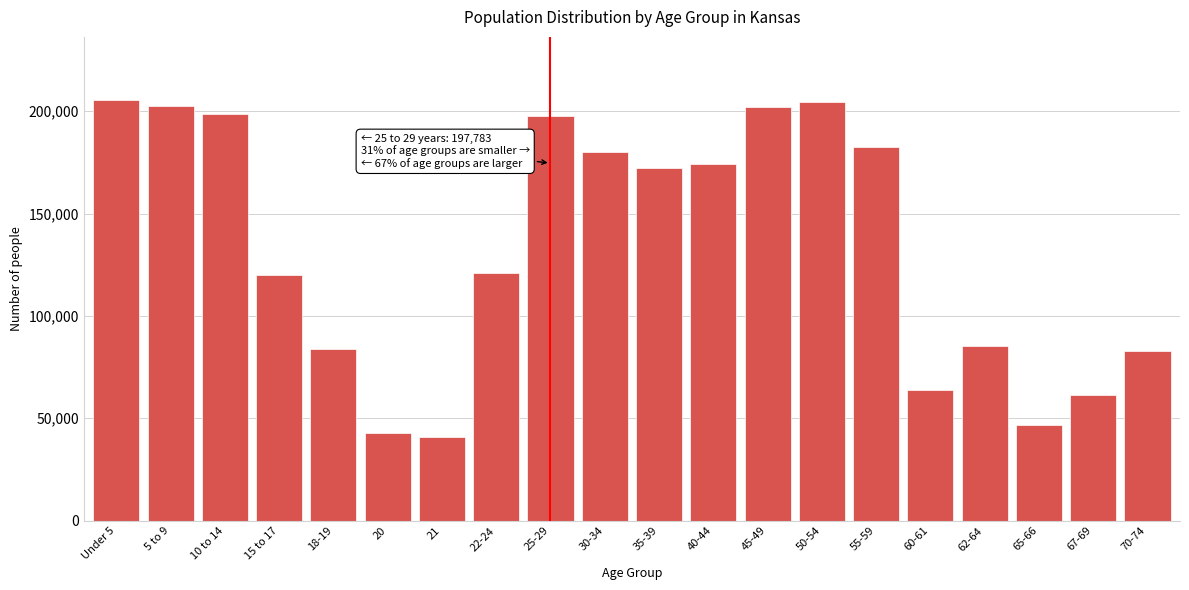

What is the difference between the maximum and minimum values?

164561